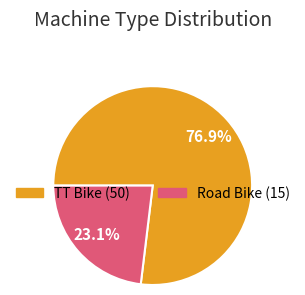

To the nearest percent, what is the difference between the largest and smallest slice percentages?

54%